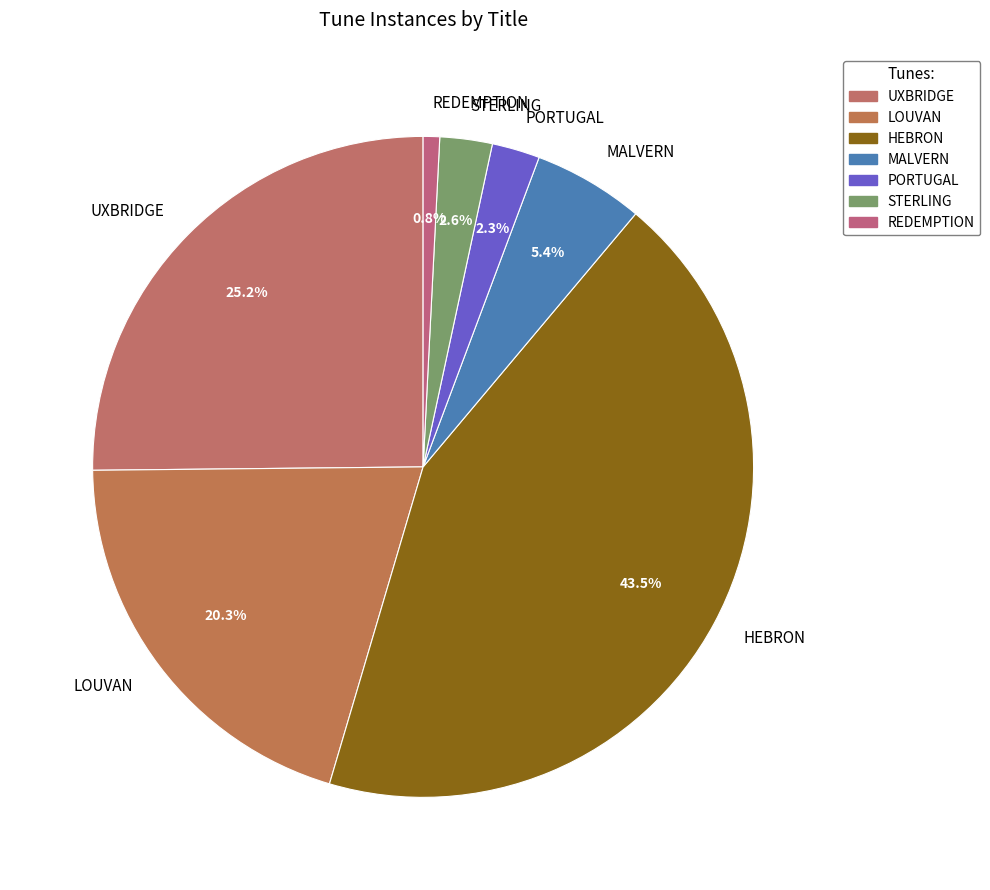

True or false: MALVERN accounts for 5% of the total.

True